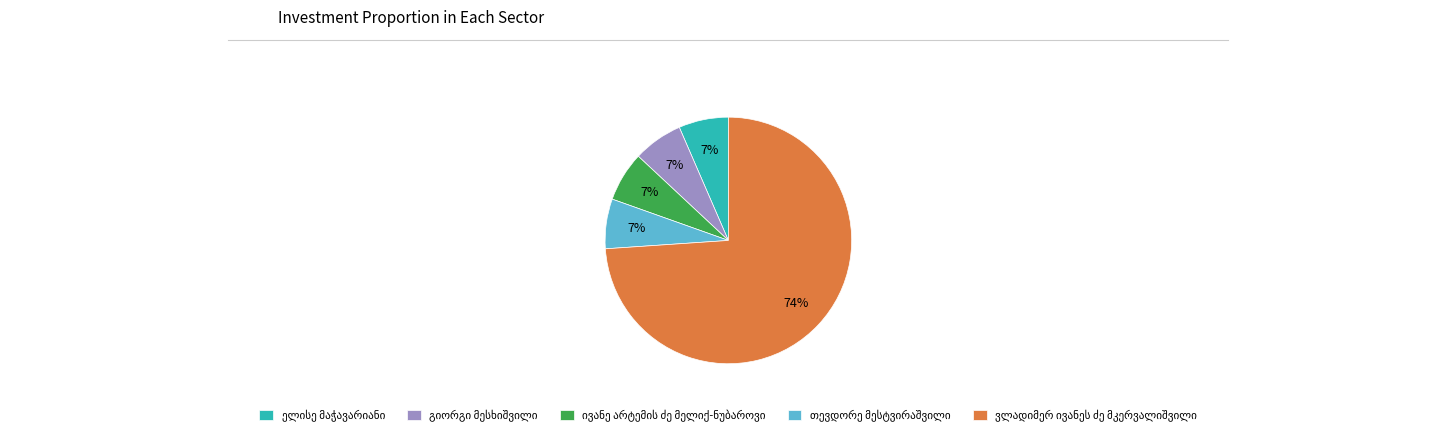

Is there a majority slice in this chart?

Yes